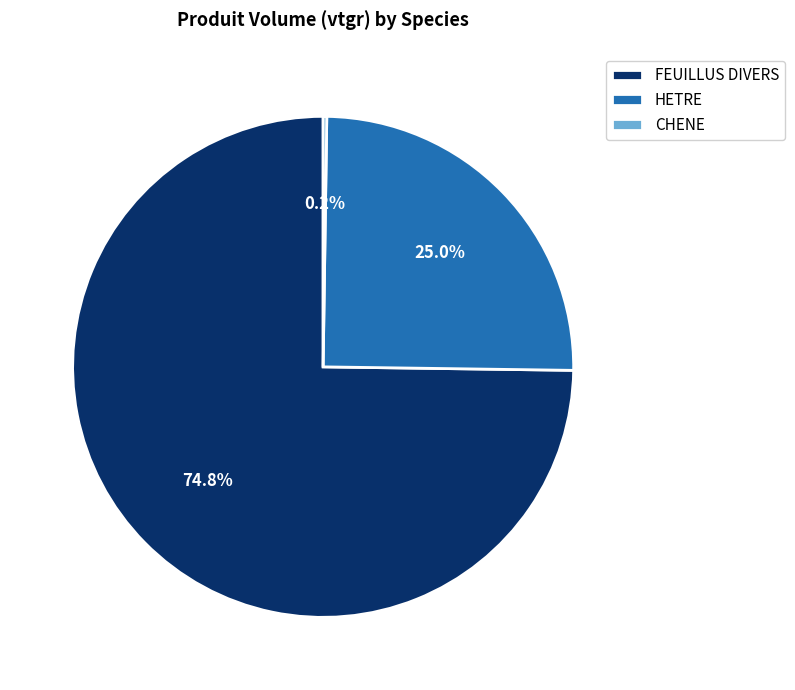

What is the largest slice in the pie chart?

FEUILLUS DIVERS